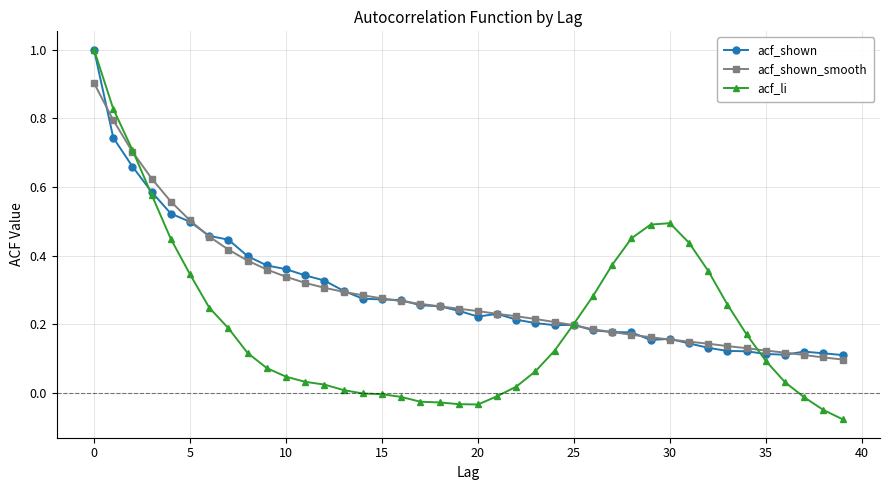

Which series has the widest spread of values?

acf_li